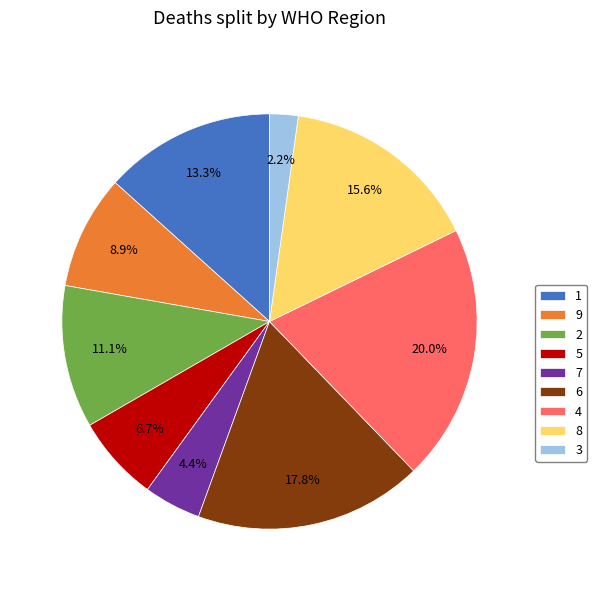

What portion of the pie excludes 4?

80.0%